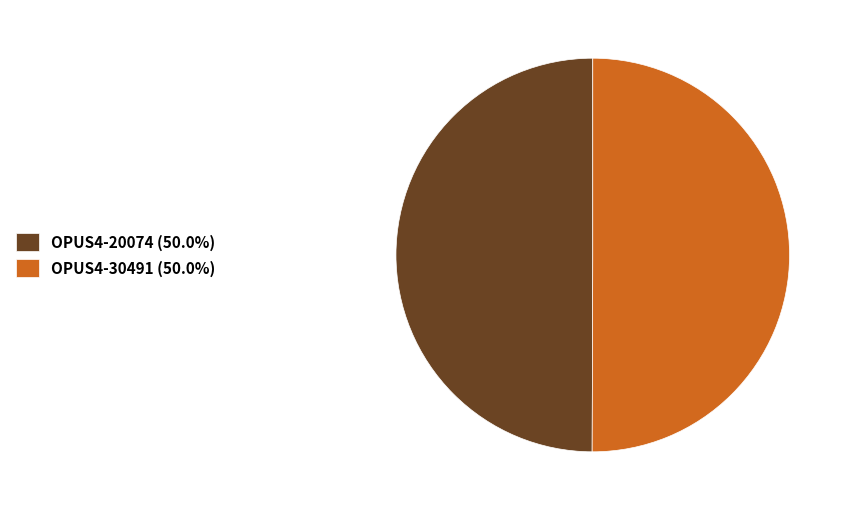

Approximately how many times larger is the value at OPUS4-20074 (50.0%) compared to OPUS4-30491 (50.0%)?

1.0